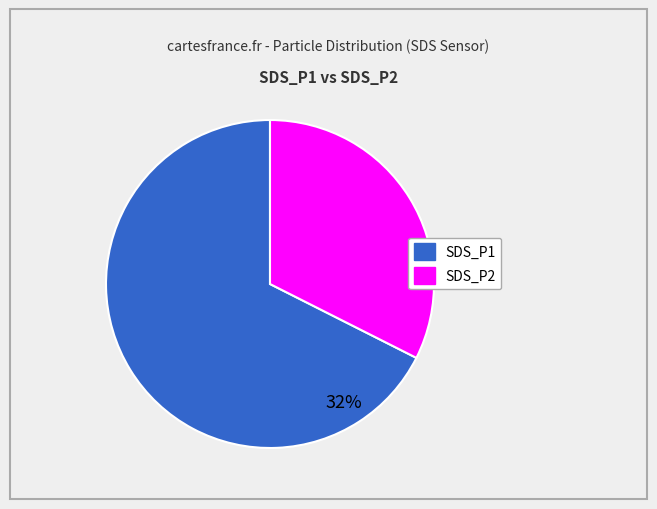

What percentage is the SDS_P2 slice, to the nearest percent?

32%